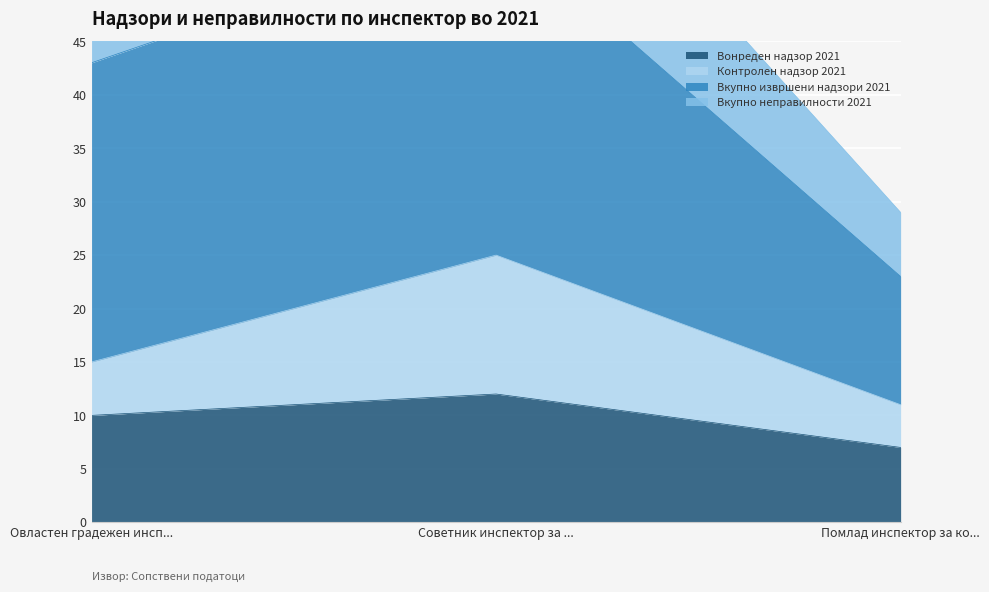

The value of Вонреден надзор 2021 at Советник инспектор за ... is 8. True or false?

False